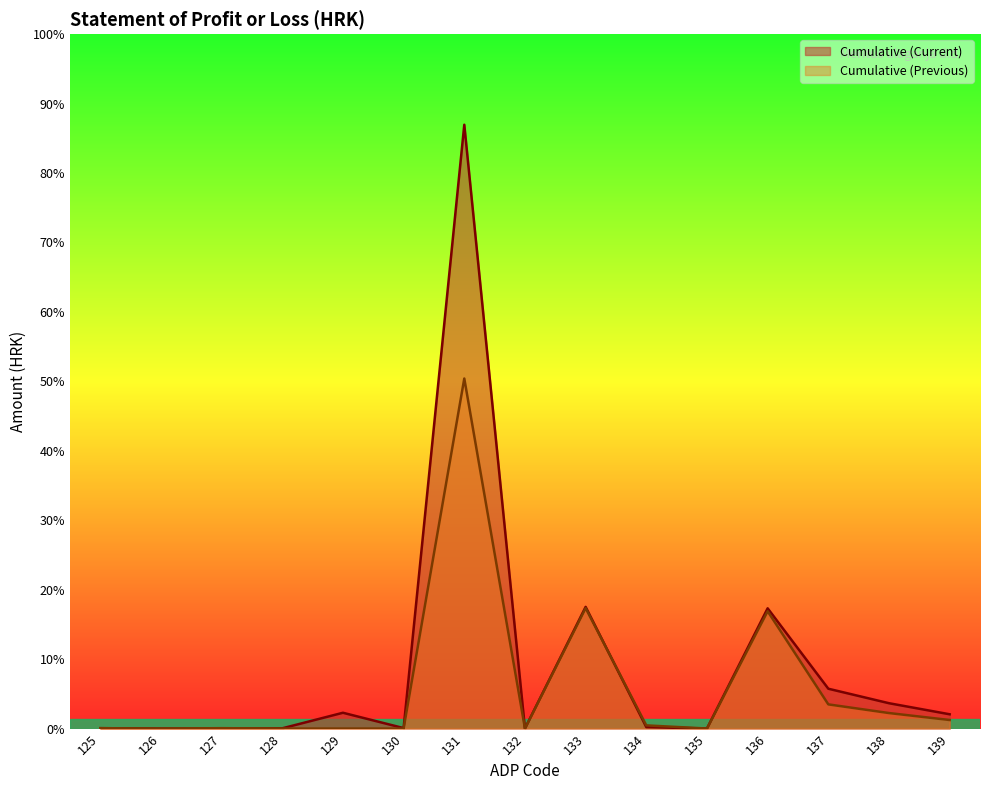

What are all the series names shown in the legend?

Cumulative (Current), Cumulative (Previous)